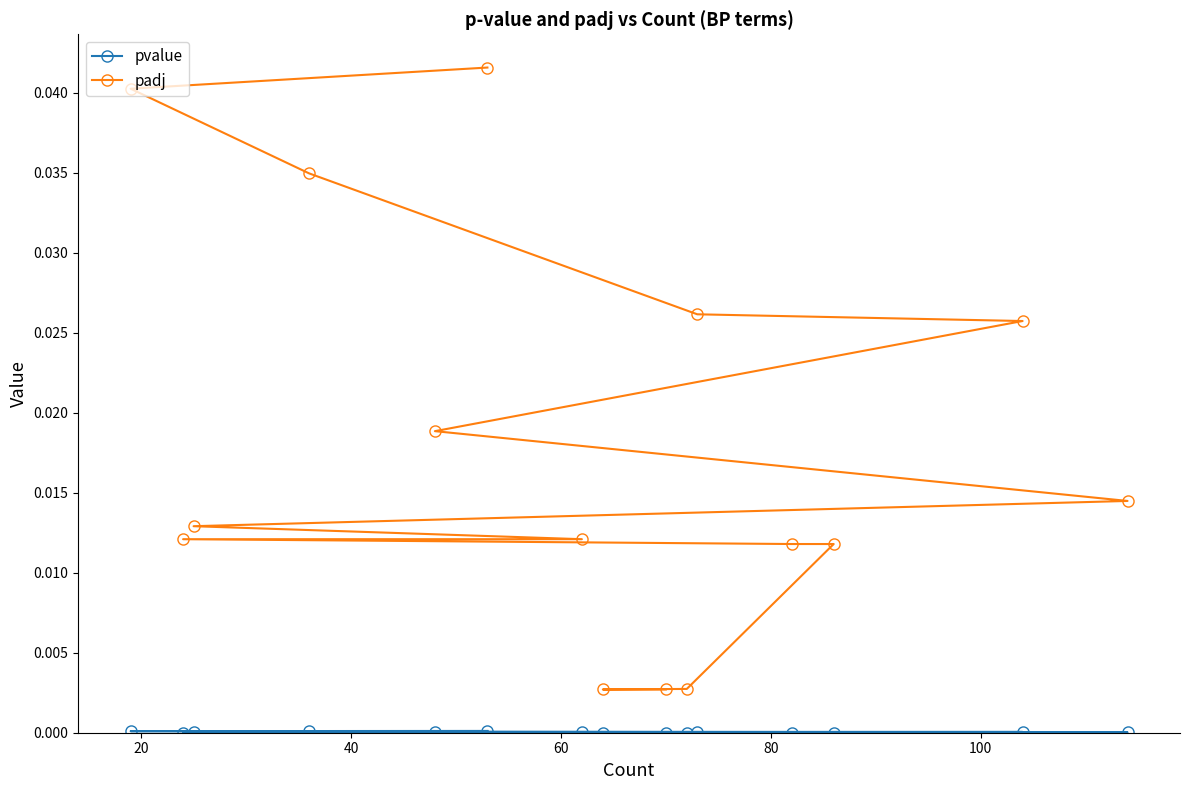

Which series has the widest spread of values?

padj